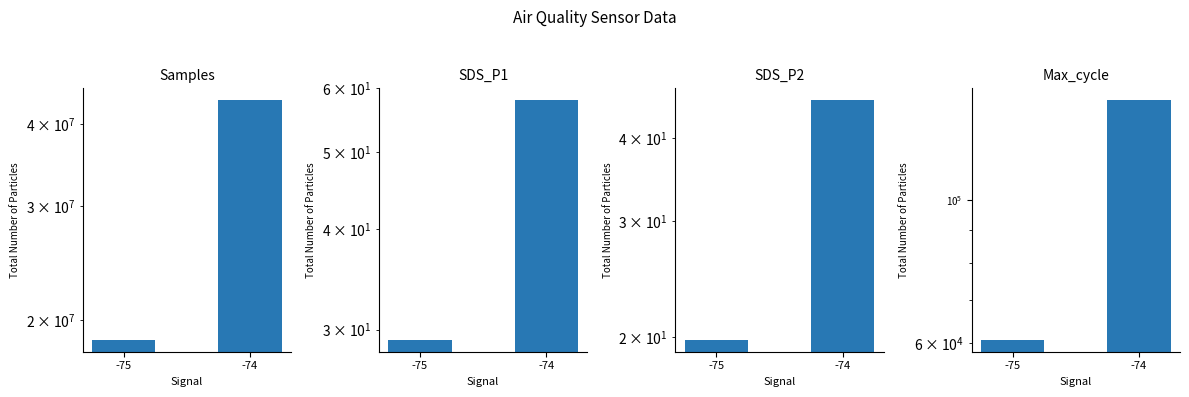

At how many categories does at least one series exceed 30371545?

1